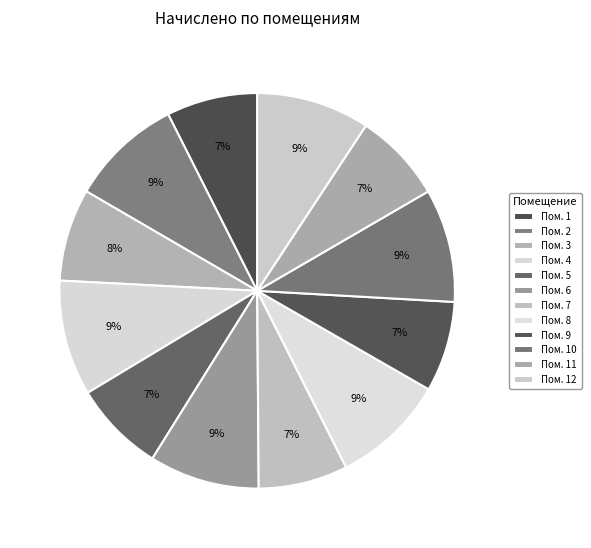

Is there a majority slice in this chart?

No